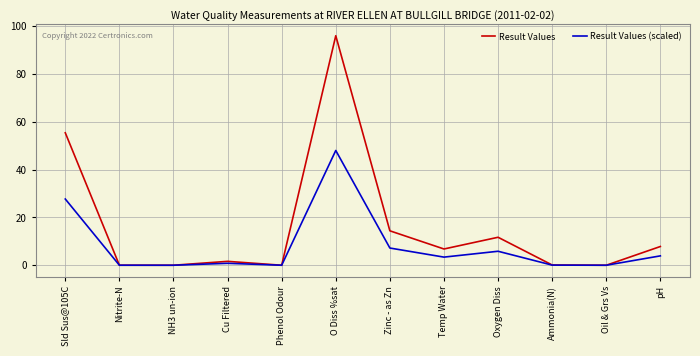

The Result Values (scaled) series shows 0.0 at NH3 un-ion. True or false?

True